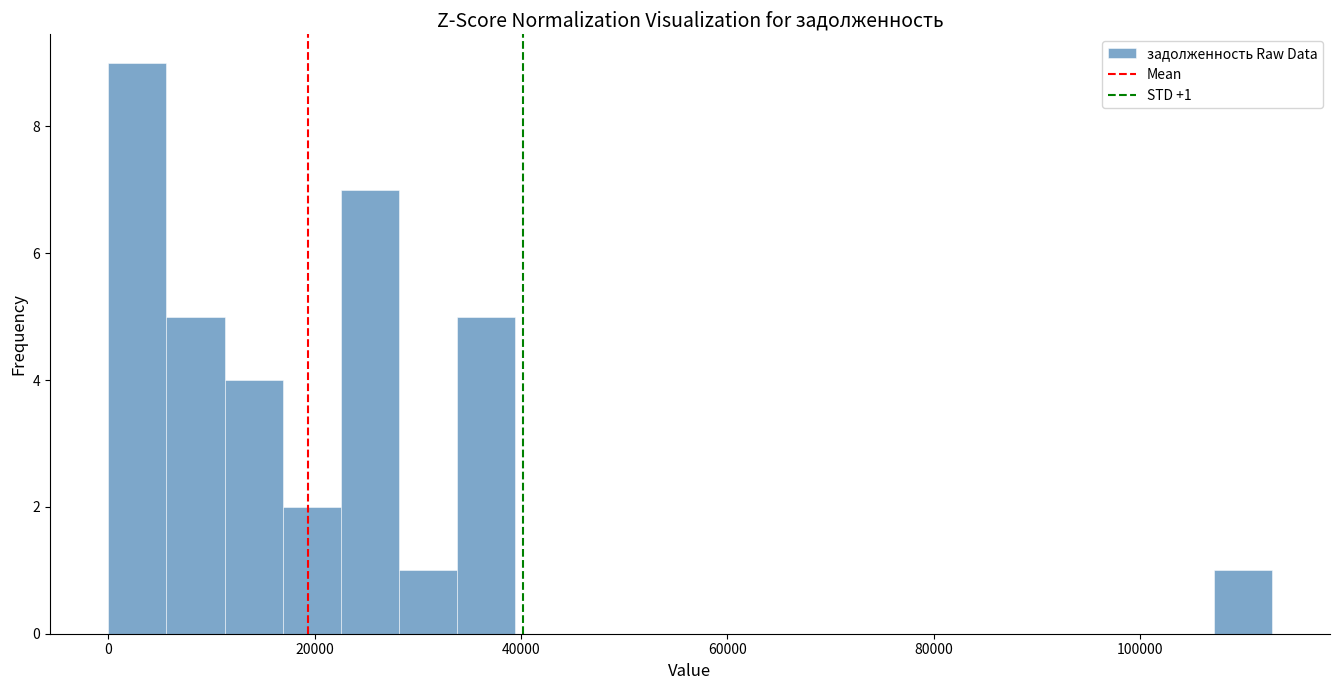

Read against the x-axis, roughly where is the centre of the tallest bar?

2000